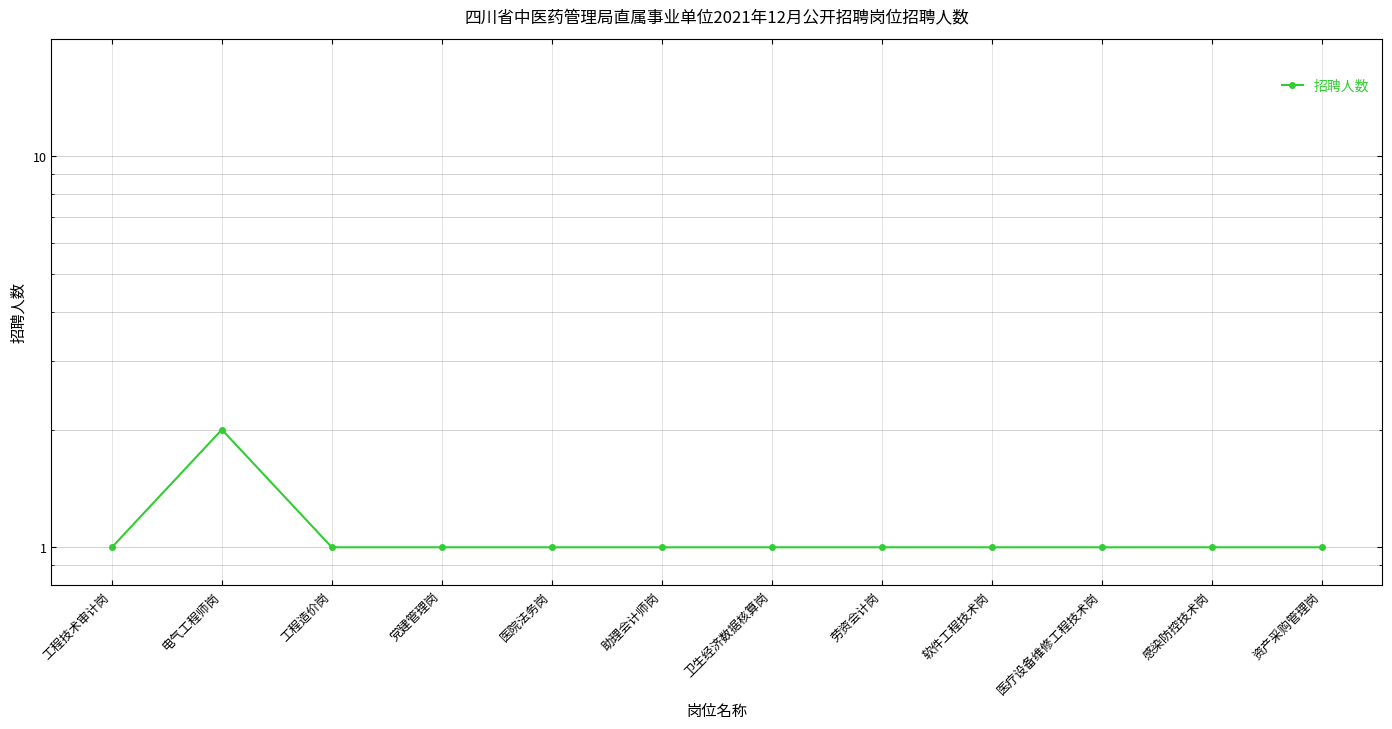

At which category does the data reach its first local peak?

电气工程师岗